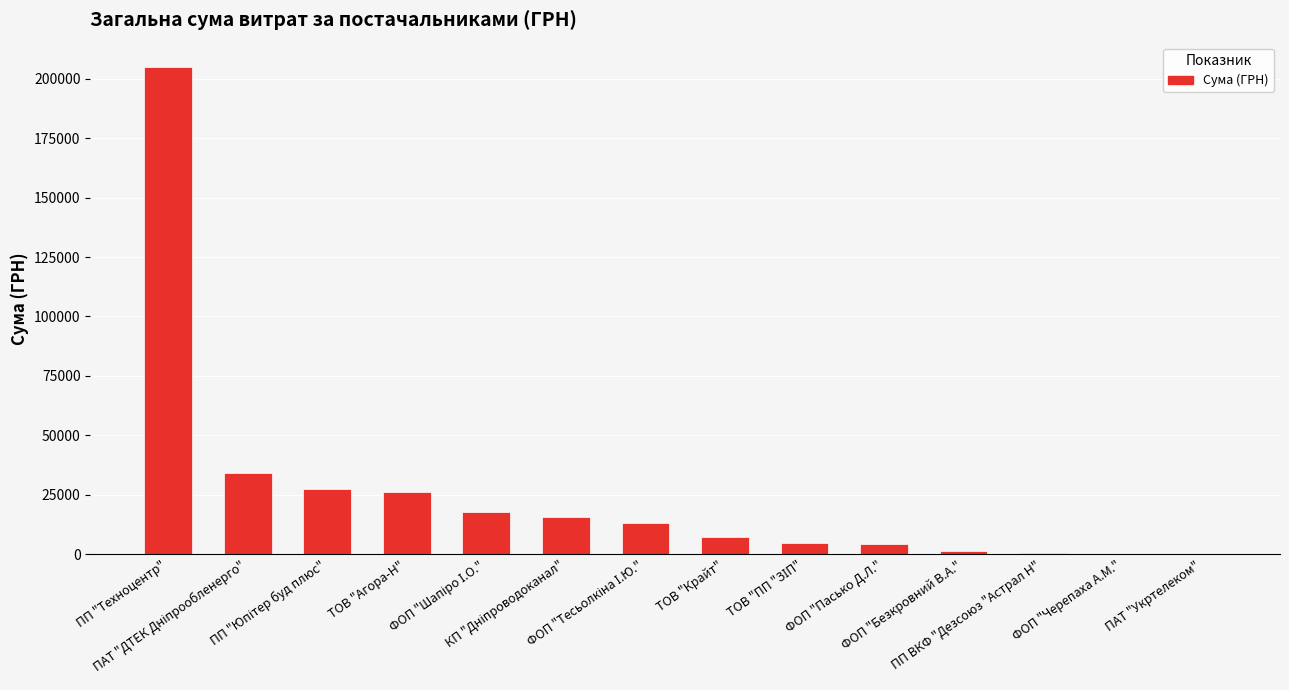

What is the sum of the values at ФОП "Шапіро І.О." and ПП "Техноцентр"?

222523.4